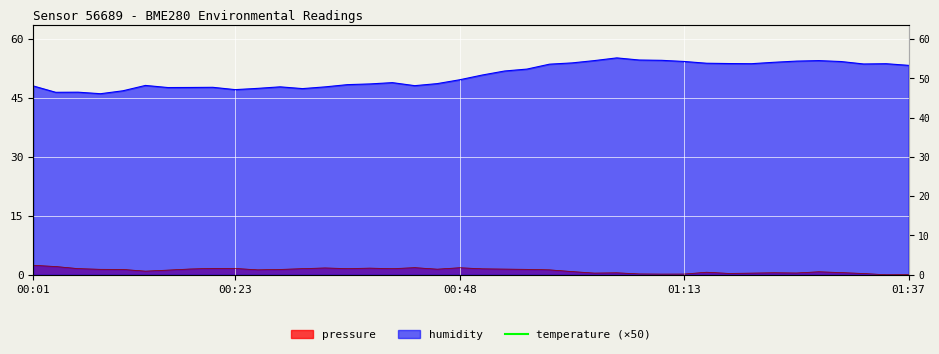

Where is the data nearest to the value 661?

20